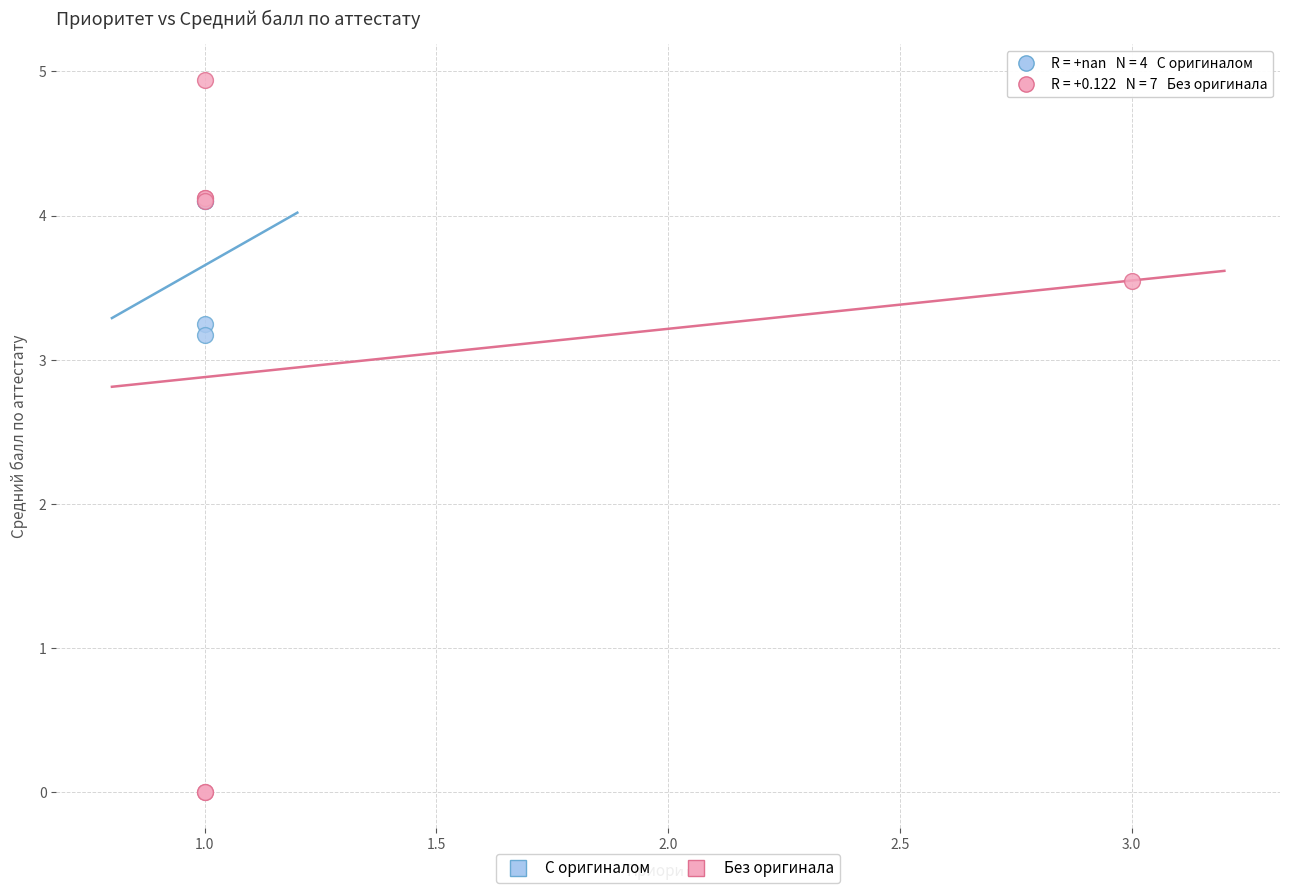

Which series has the widest spread of Y values?

Без оригинала